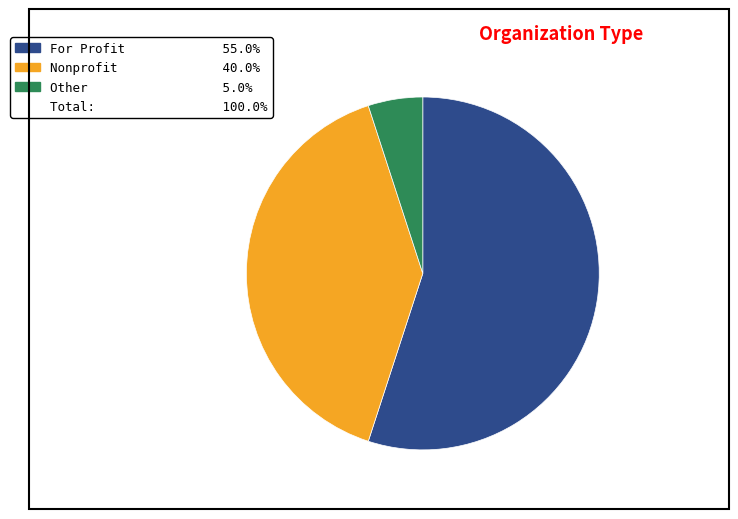

Count the number of slices in the pie.

3